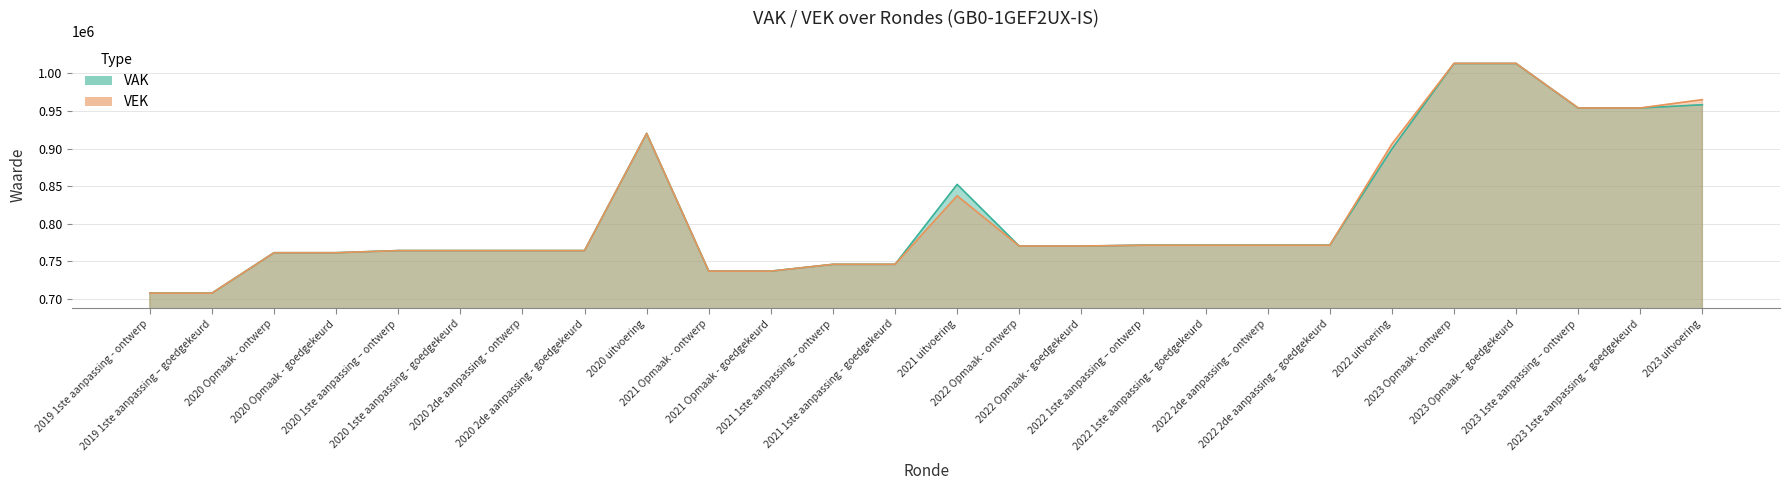

True or false: VAK has more than 1 interior local peaks.

True